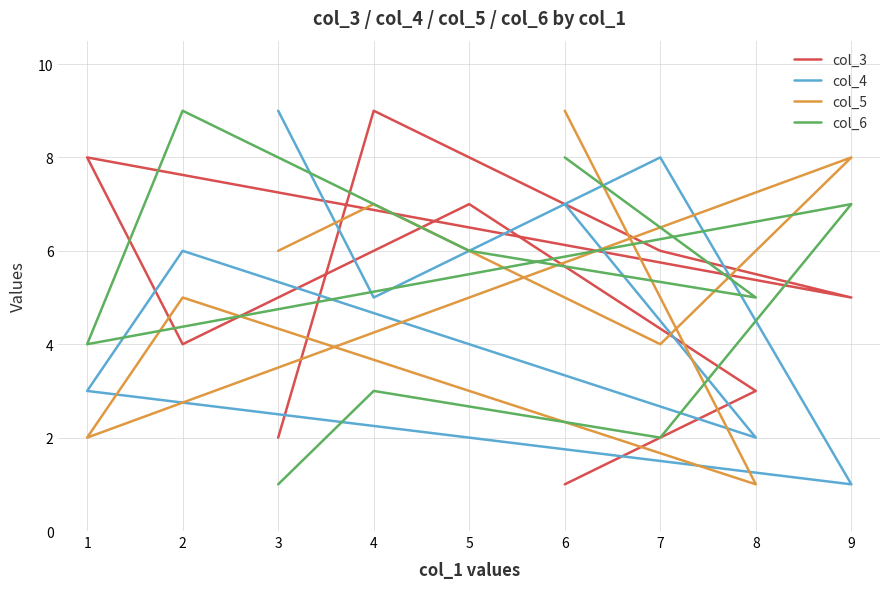

True or false: col_3 has more than 1 interior local peaks.

True